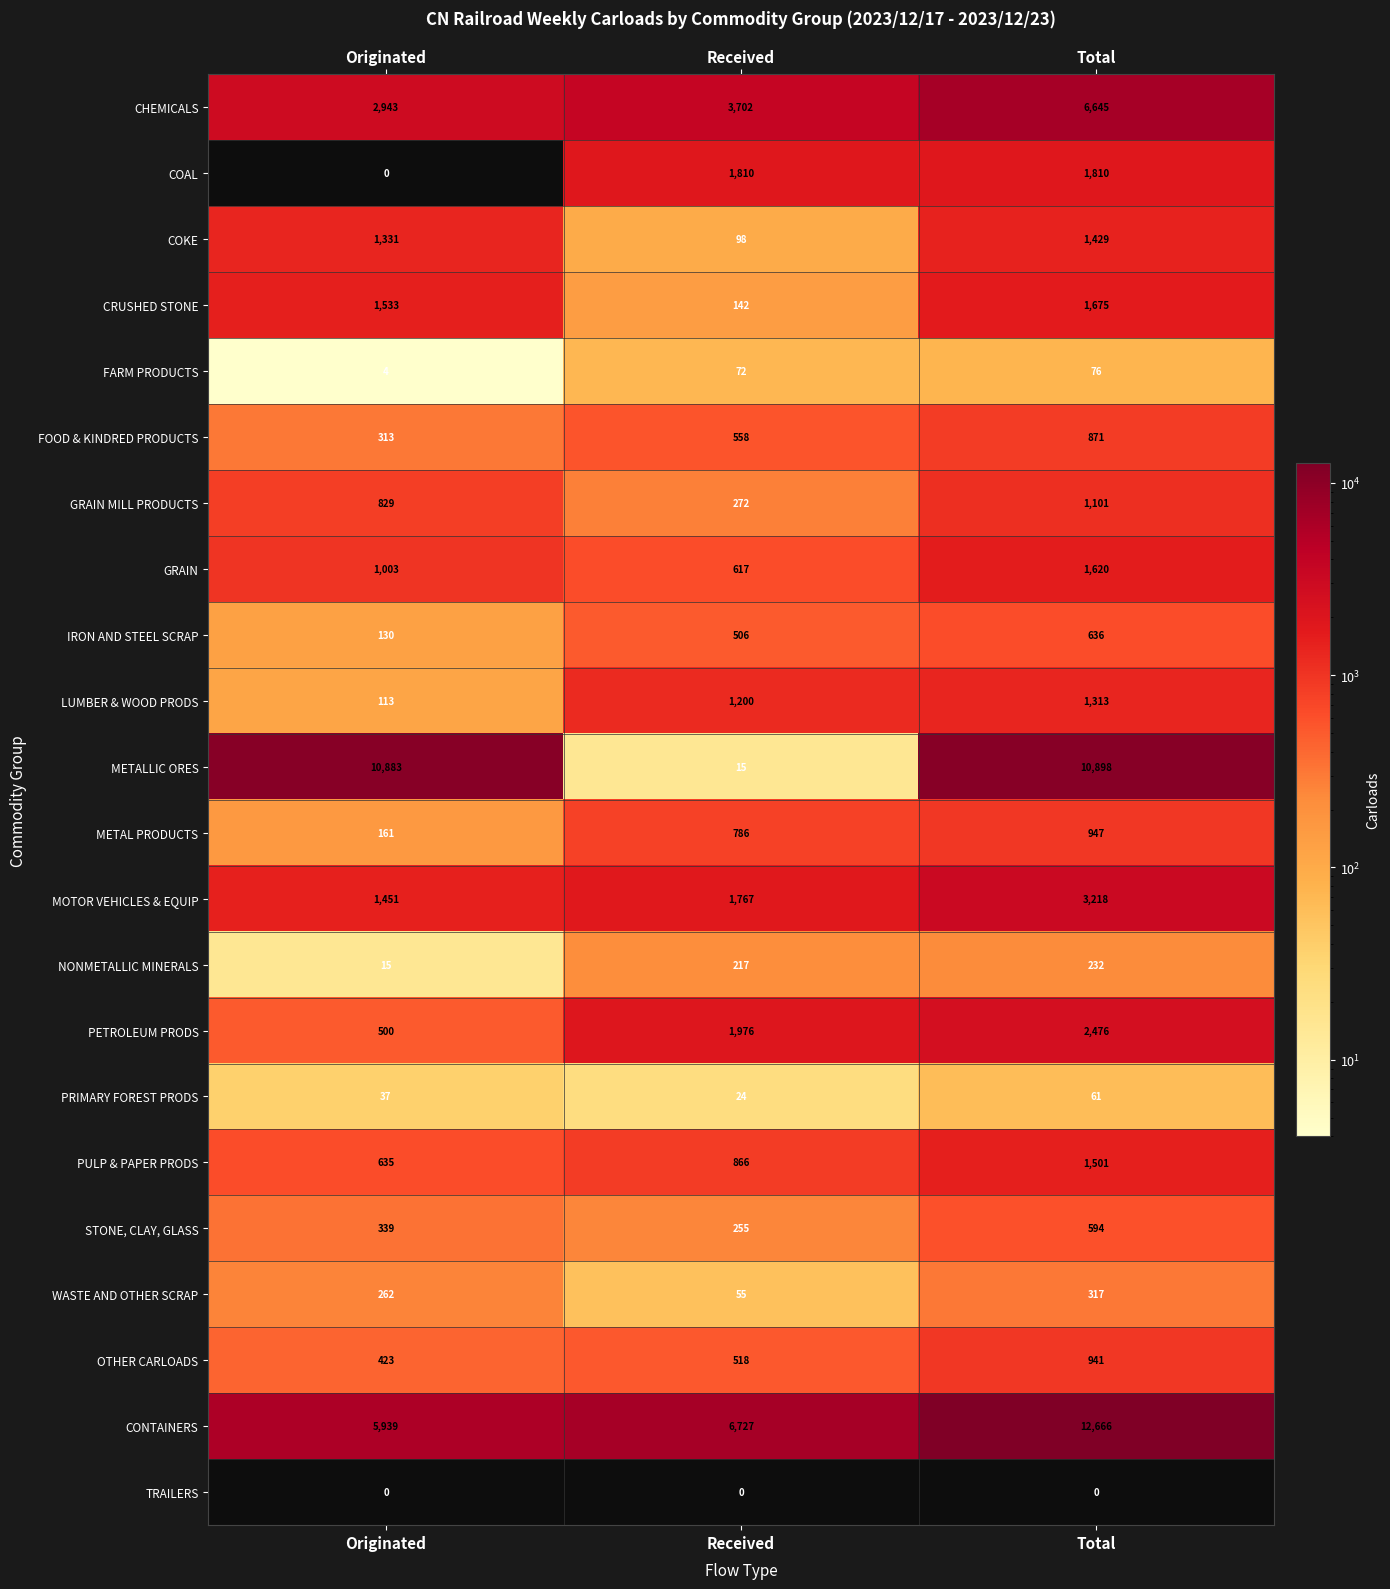

Which series has the largest total across all categories?

CONTAINERS